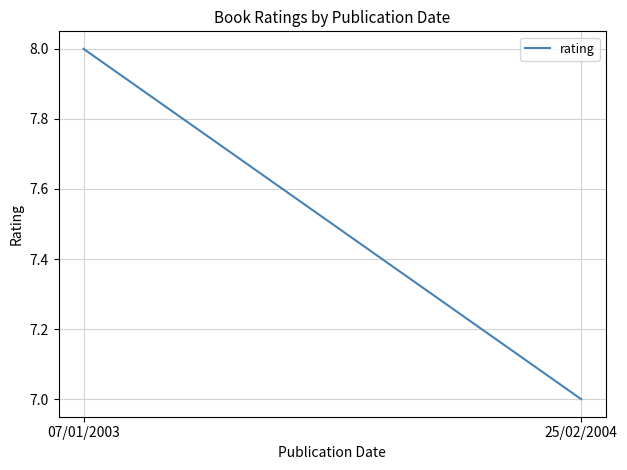

Reading left to right, transcribe all the data shown in this chart.

07/01/2003=8	25/02/2004=7